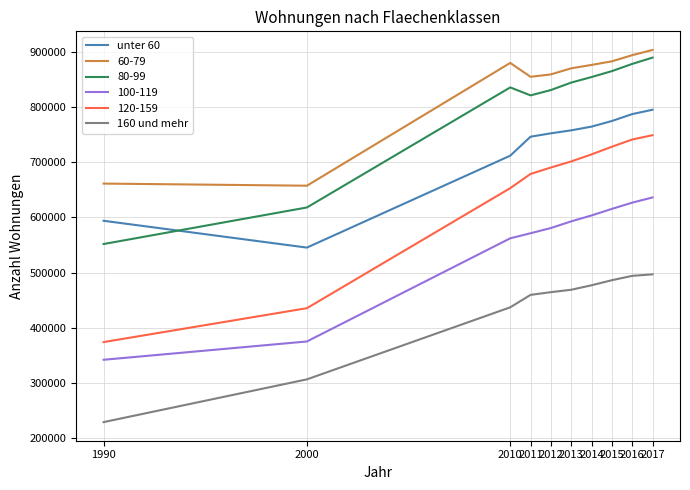

What is the smallest value displayed?

229100